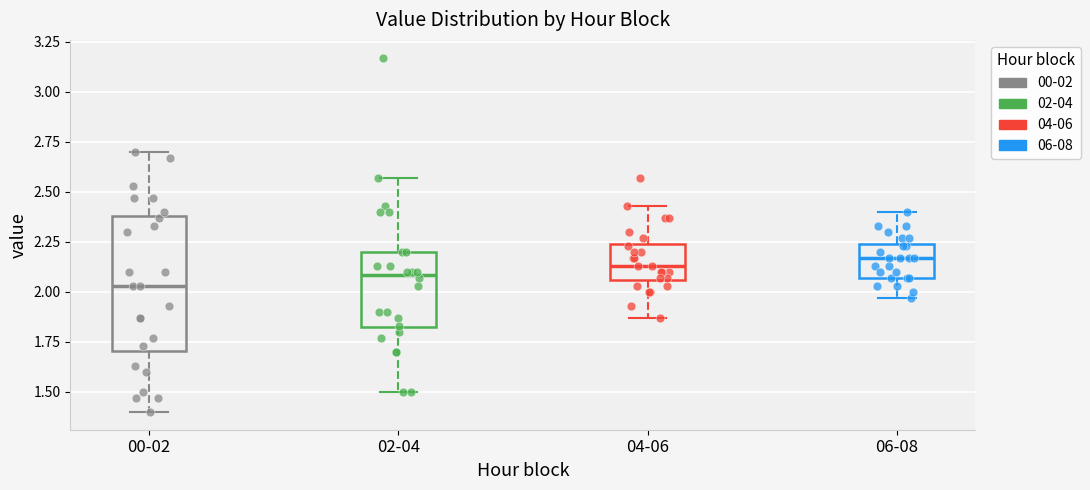

Which box's median line is the lowest?

00-02